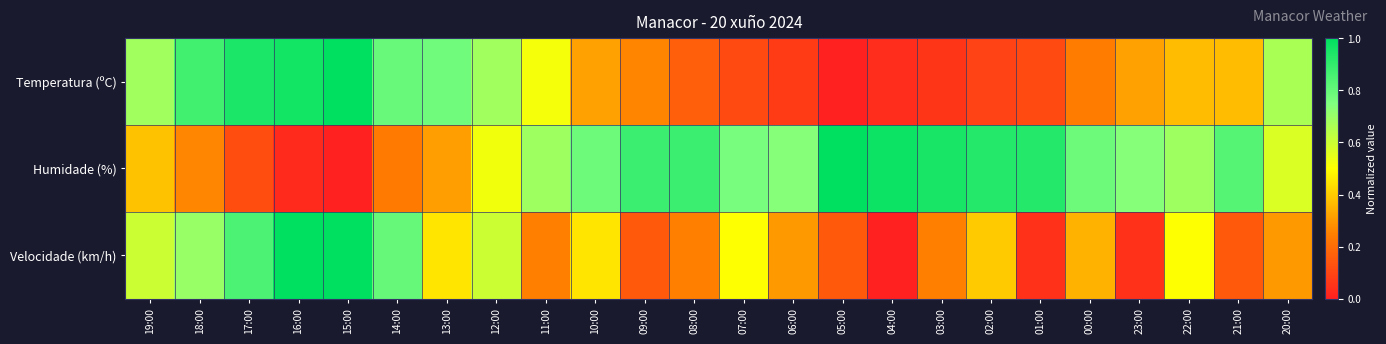

At 09:00, list the series in order from largest to smallest.

Humidade (%), Temperatura (ºC), Velocidade (km/h)